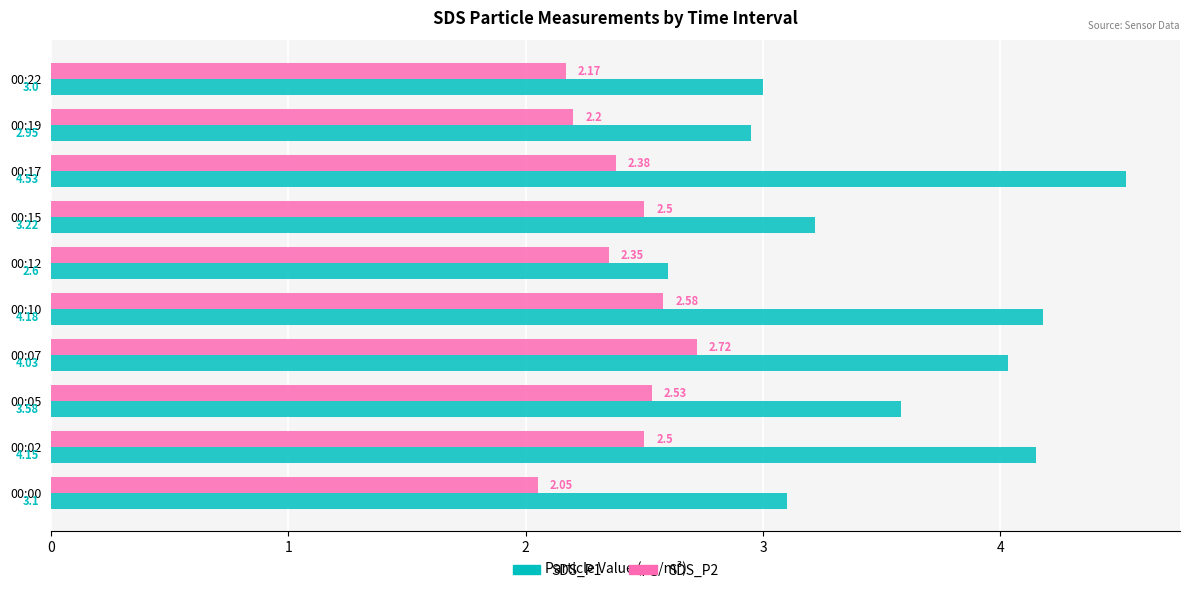

Between 00:02 and 00:15, which series saw the biggest shift?

SDS_P1